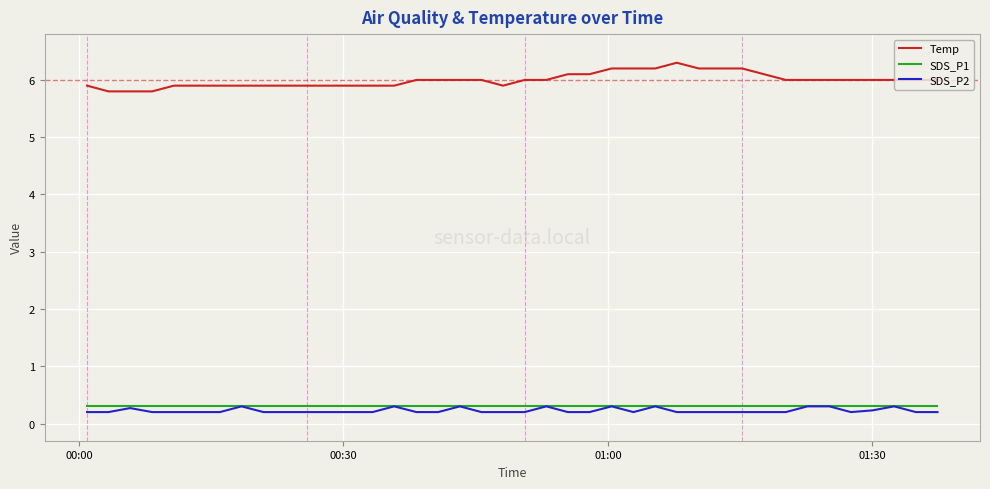

True or false: Temp and SDS_P2 cross at least once.

False